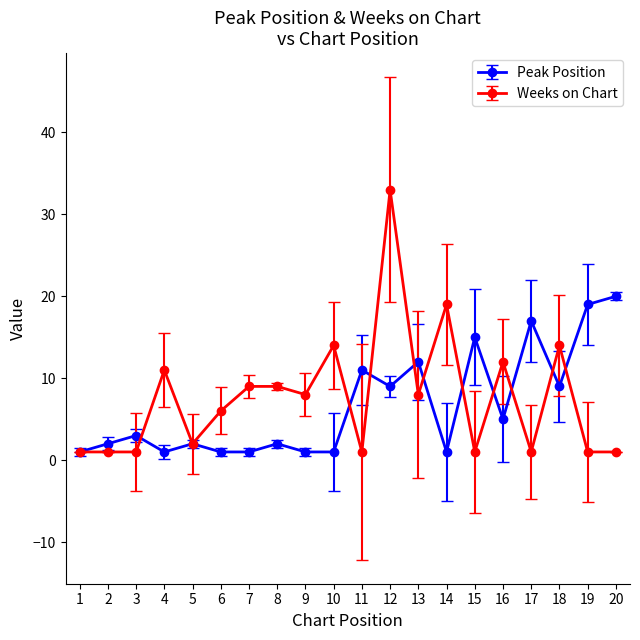

Which label corresponds to the largest value in the chart?

12